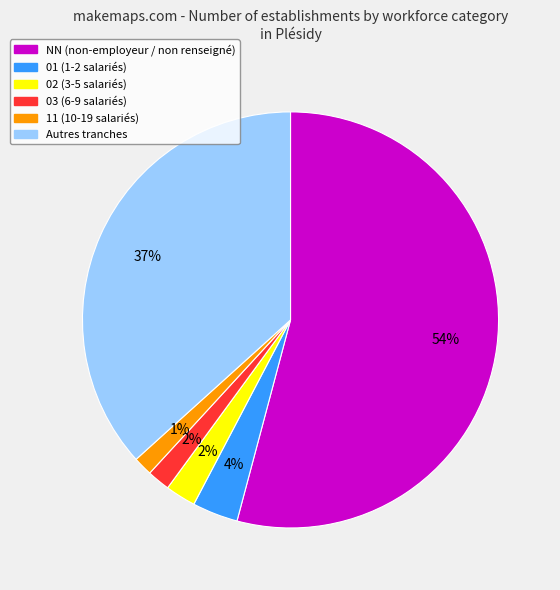

Count the number of slices in the pie.

6